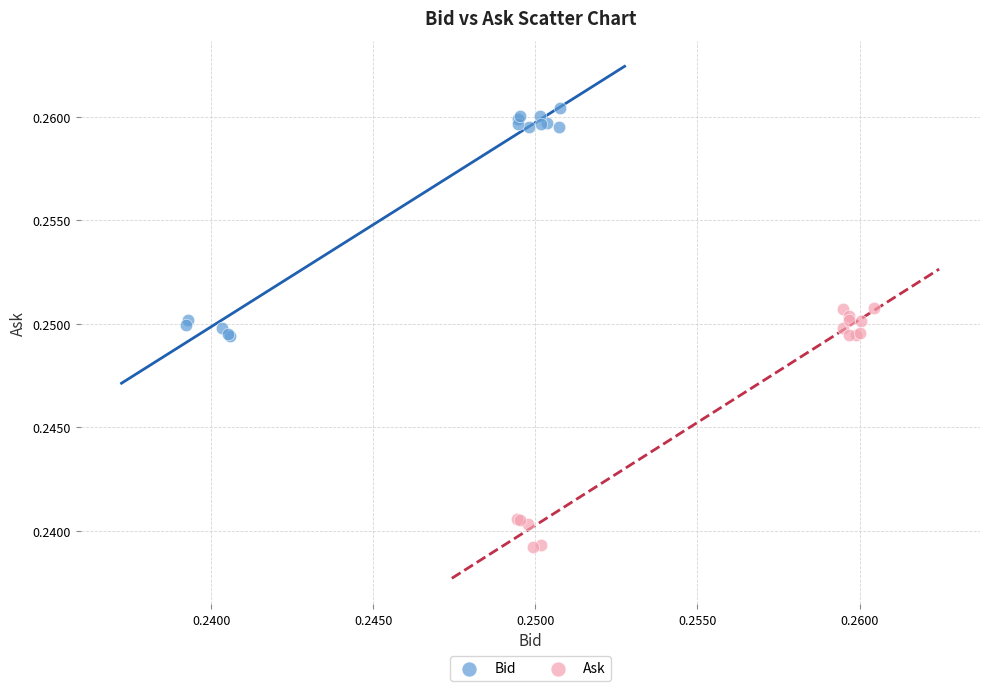

Which series contains the lowest Y value?

Ask